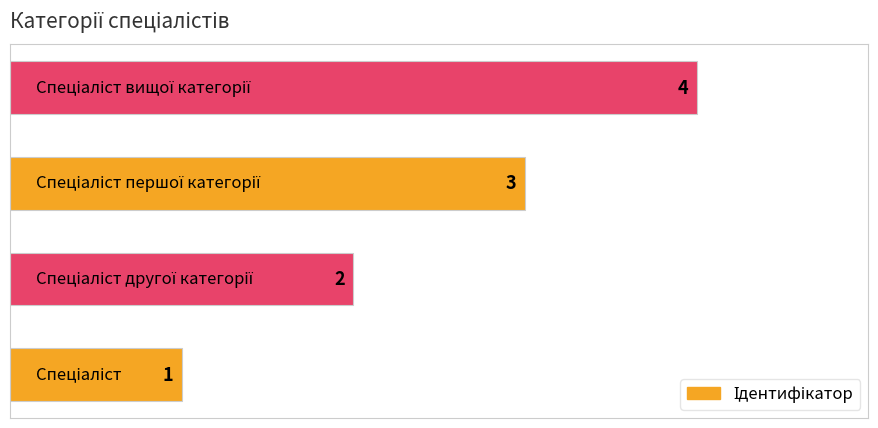

Are the bars horizontal?

Yes